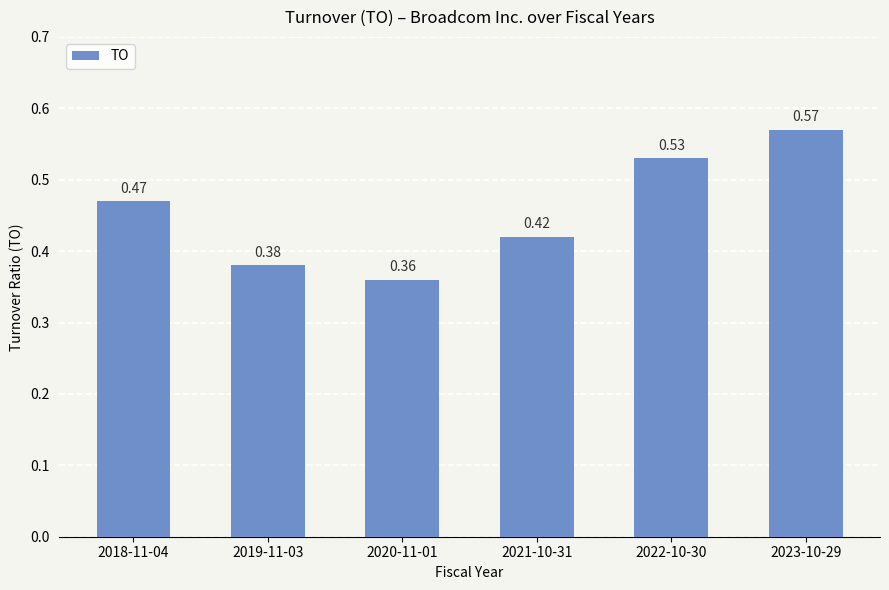

What position from the right is 2022-10-30?

2